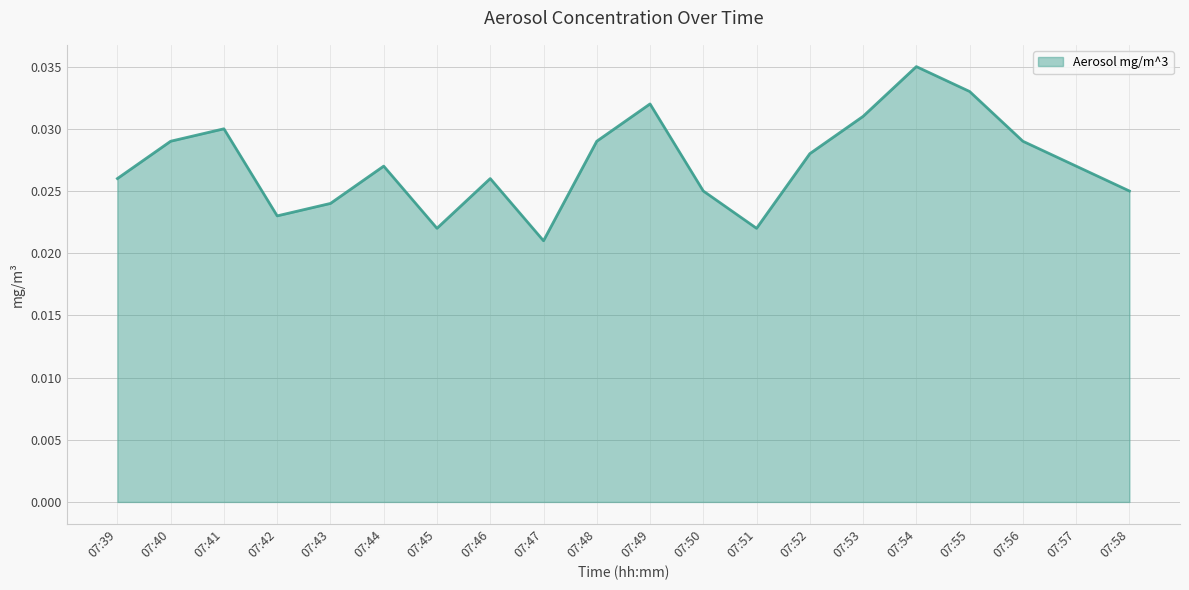

Which category has the lowest value across all series?

07:47